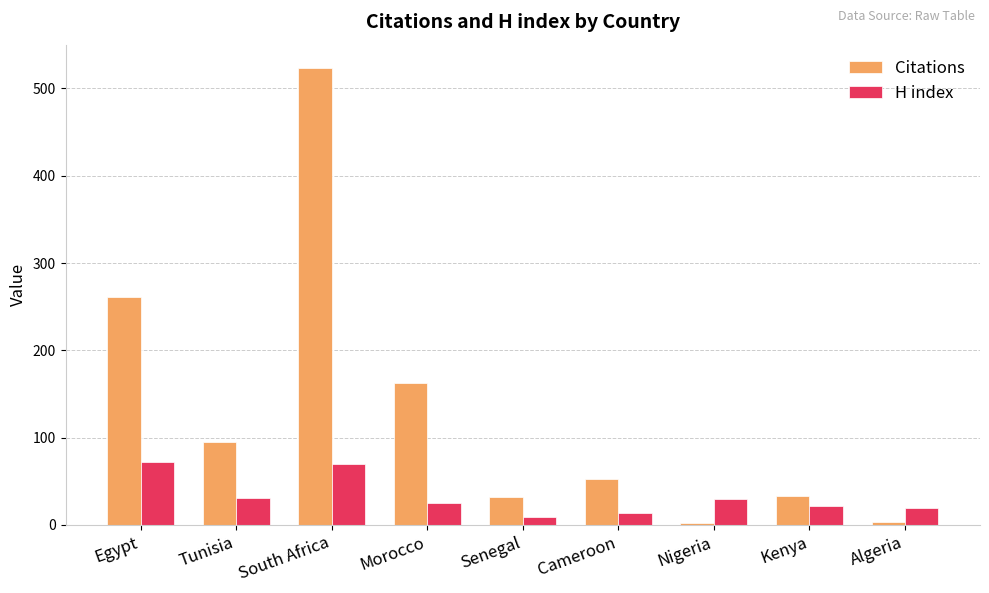

What is the sum of all Citations values?

1164